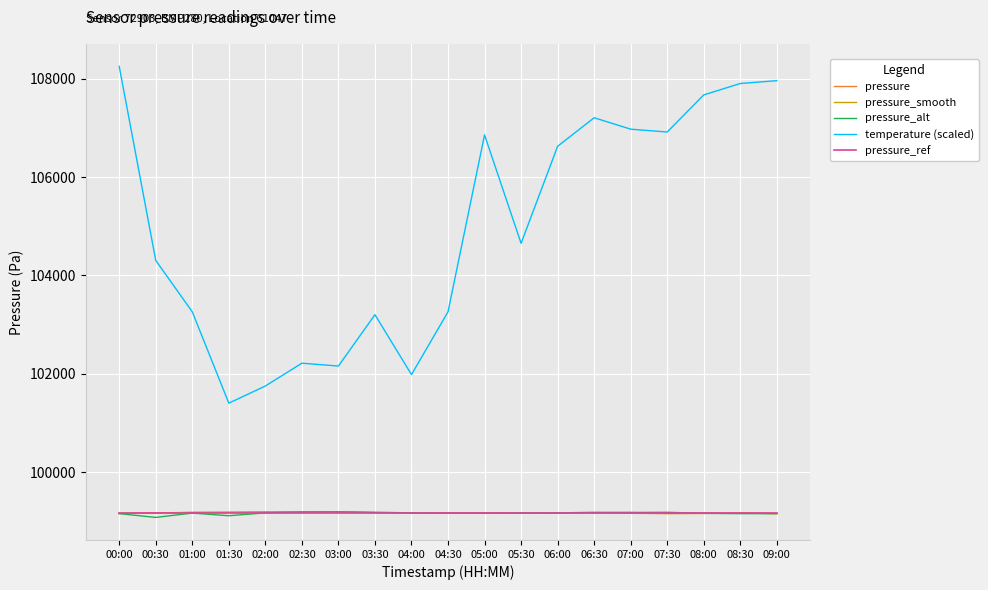

True or false: temperature (scaled) and pressure_smooth intersect in this chart.

False